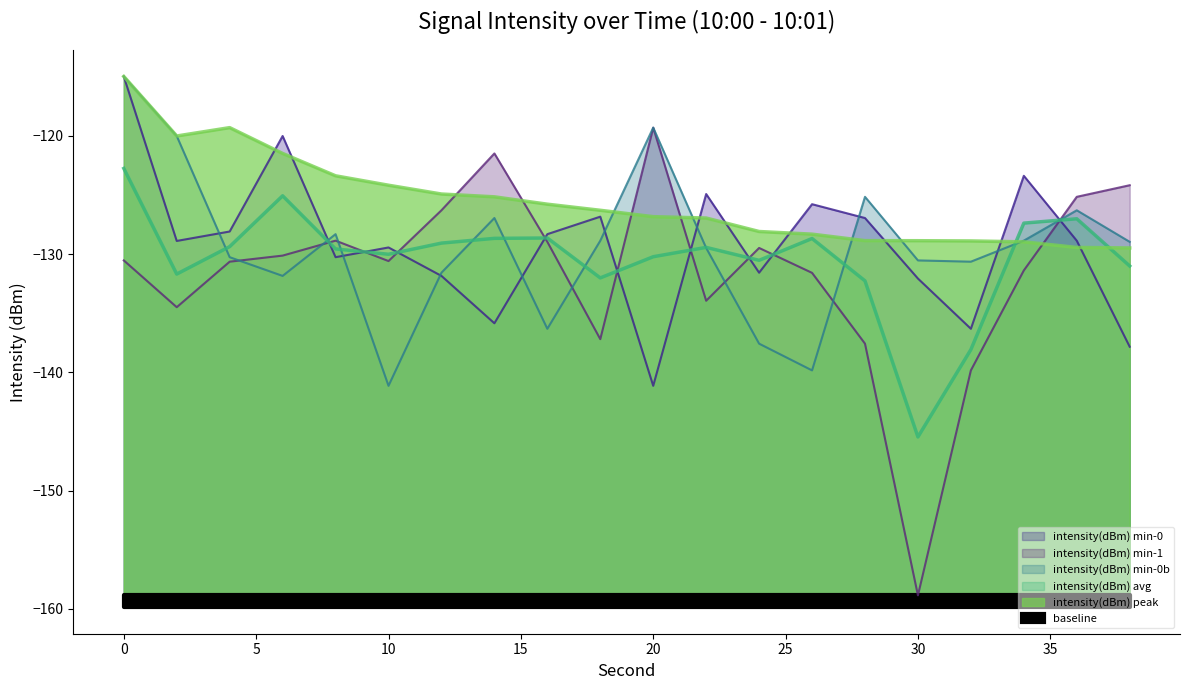

What is the difference between the maximum and minimum values in the intensity(dBm) avg series?

22.7